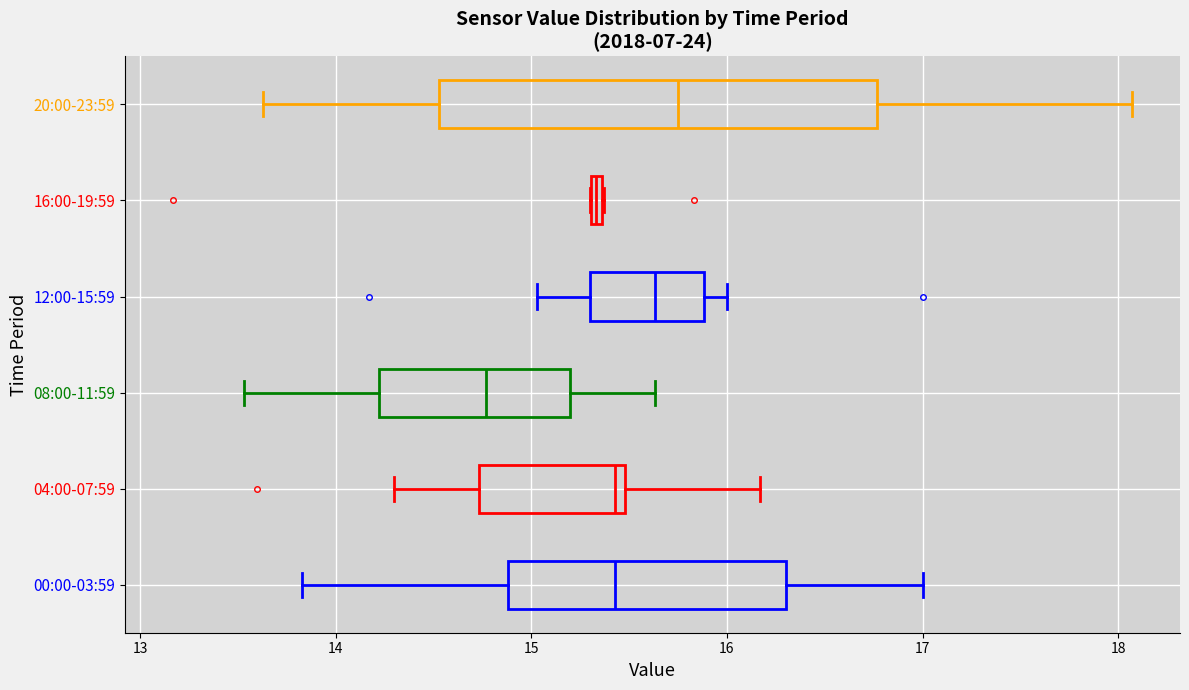

Comparing the boxes themselves (not the whiskers), which one is the widest?

20:00-23:59